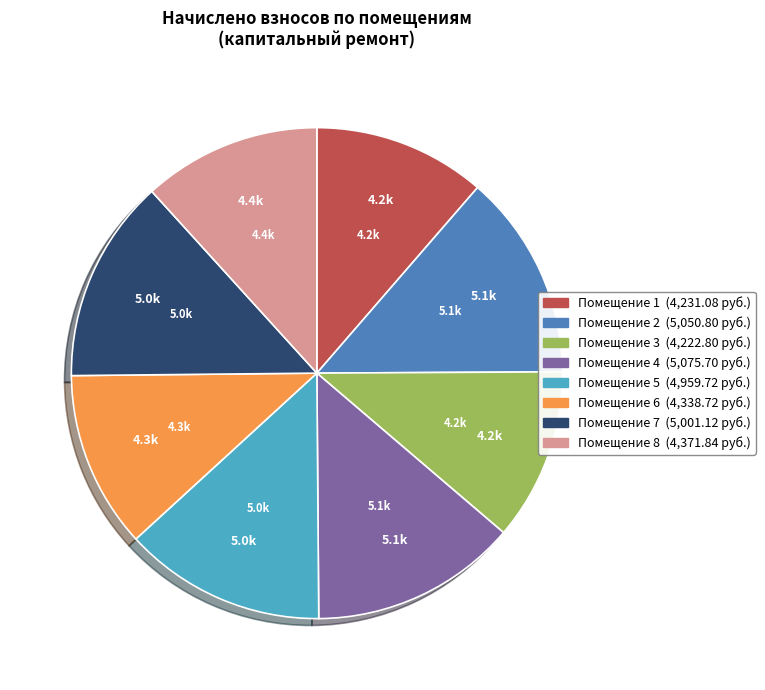

Is there any slice that represents more than half of the pie?

No